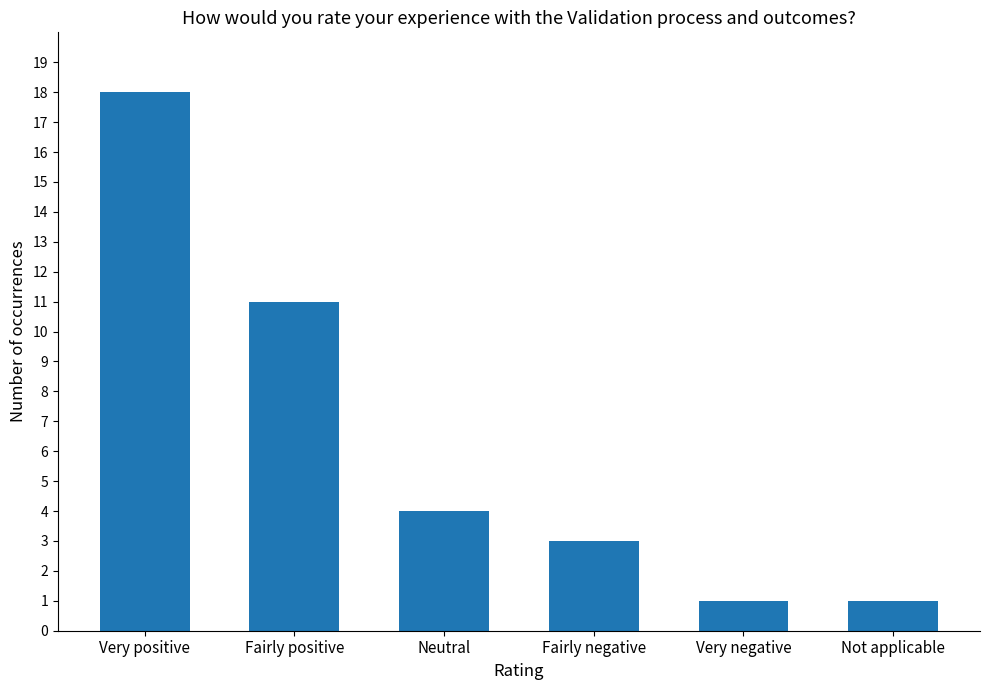

Reading left to right, extract all data points from this chart.

18	11	4	3	1	1